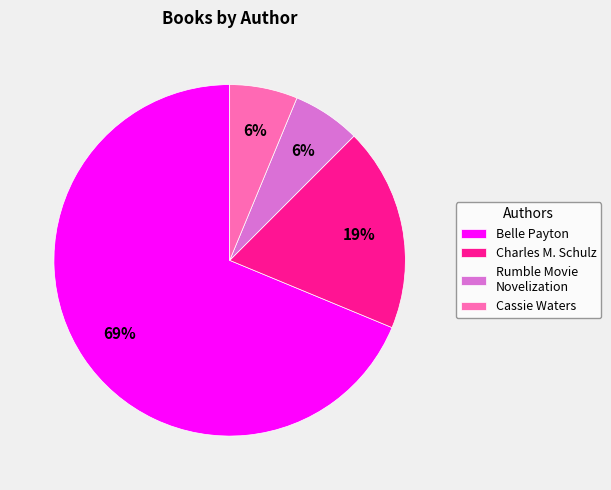

Is there any slice that represents more than half of the pie?

Yes